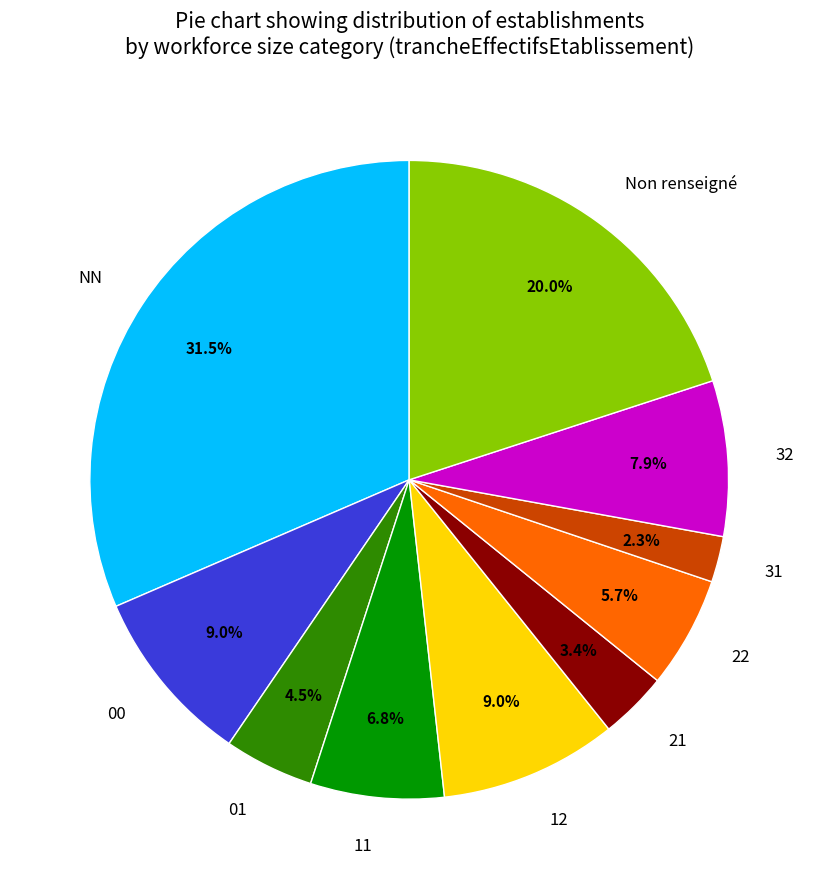

To the nearest percent, what percentage of the pie is 31?

2%